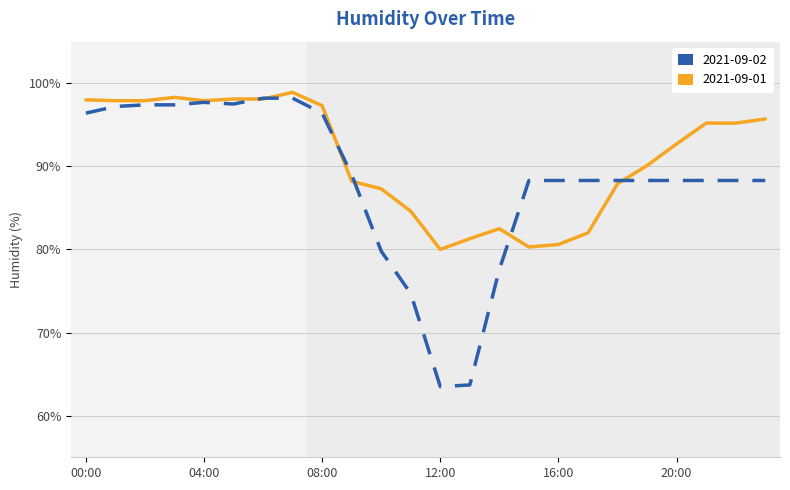

How many categories are shown in the chart?

24